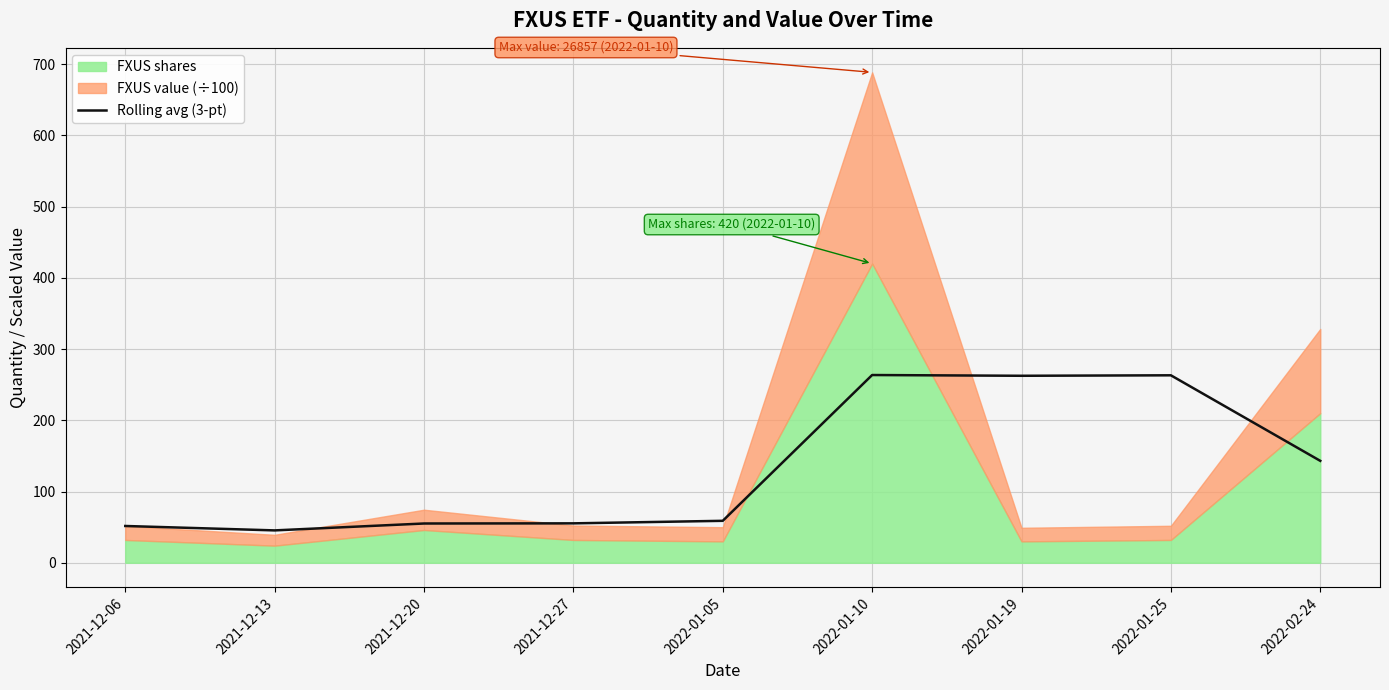

At which label is Rolling avg (3-pt) closest to 154?

2022-02-24